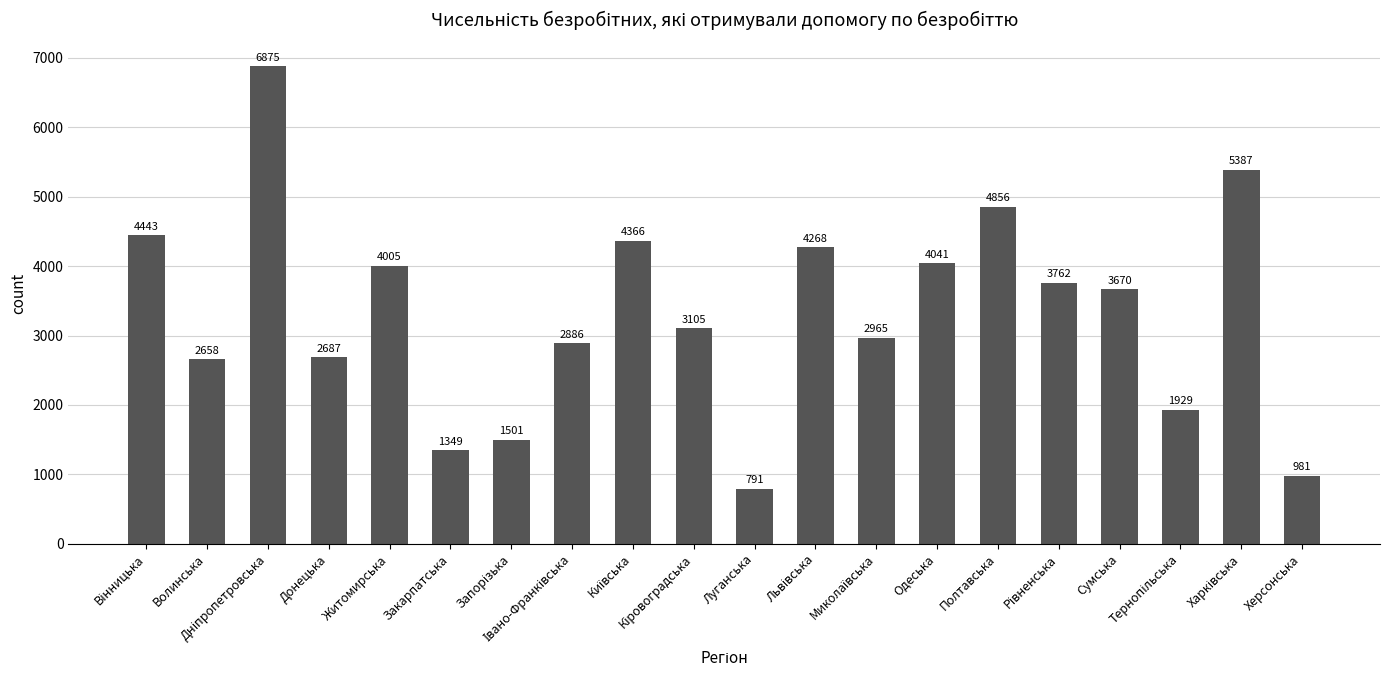

What is the difference between the maximum and minimum values?

6084